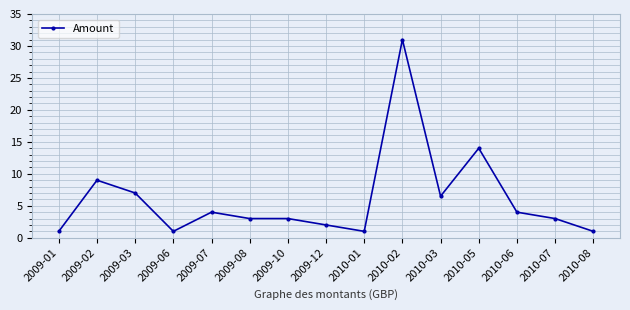

At which category does the data reach its first local valley?

2009-06